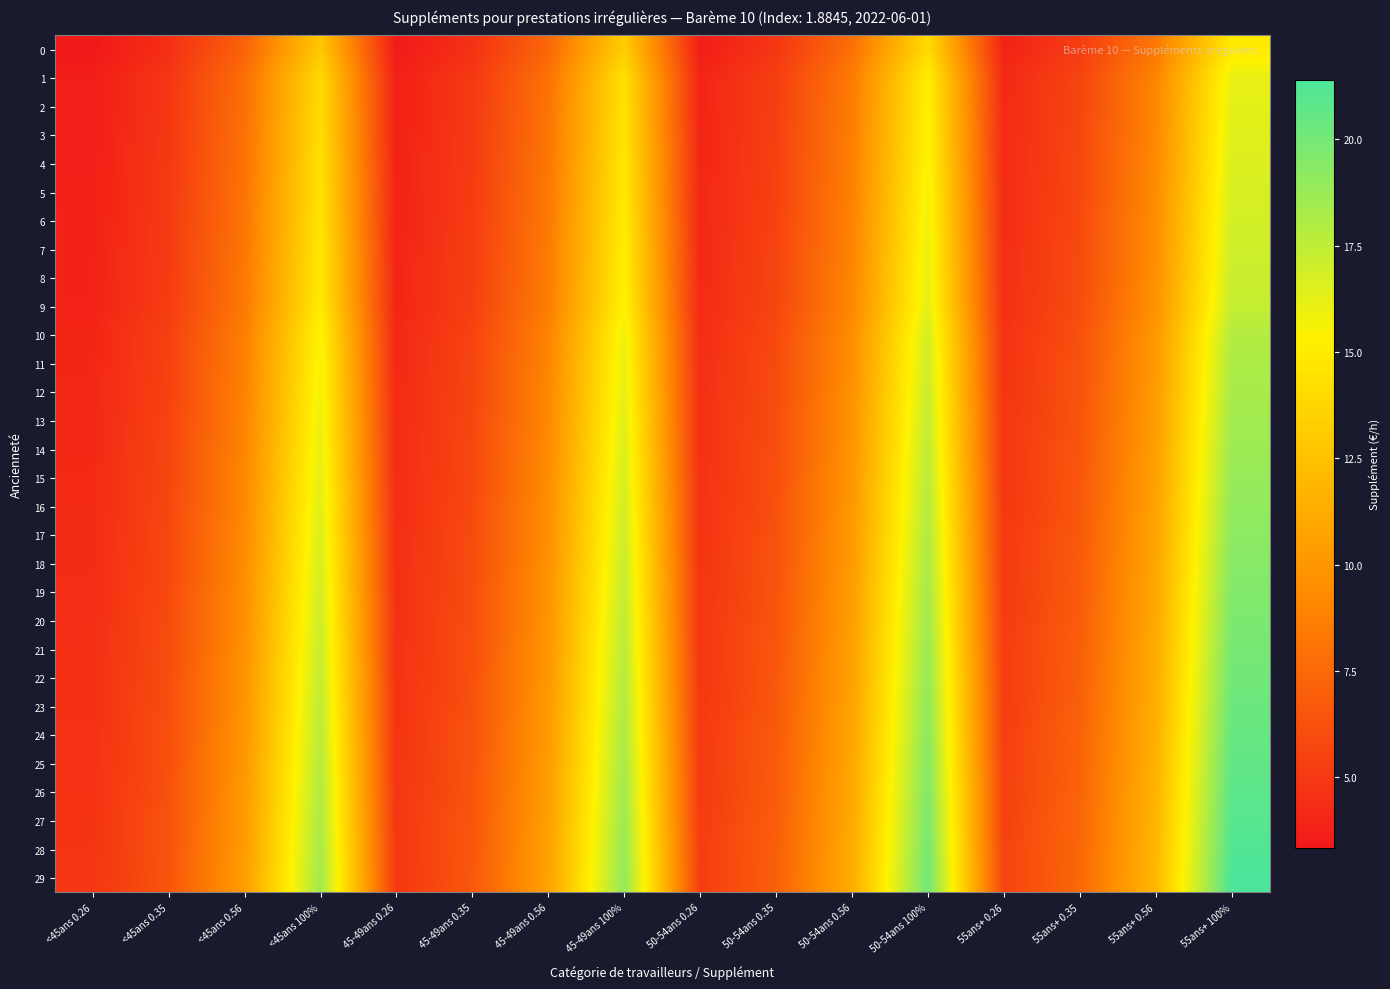

List the series in order of their peak value, highest first.

29, 28, 27, 26, 25, 24, 23, 22, 21, 20, 19, 18, 17, 16, 15, 14, 13, 12, 11, 10, 9, 8, 7, 6, 5, 4, 3, 2, 1, 0